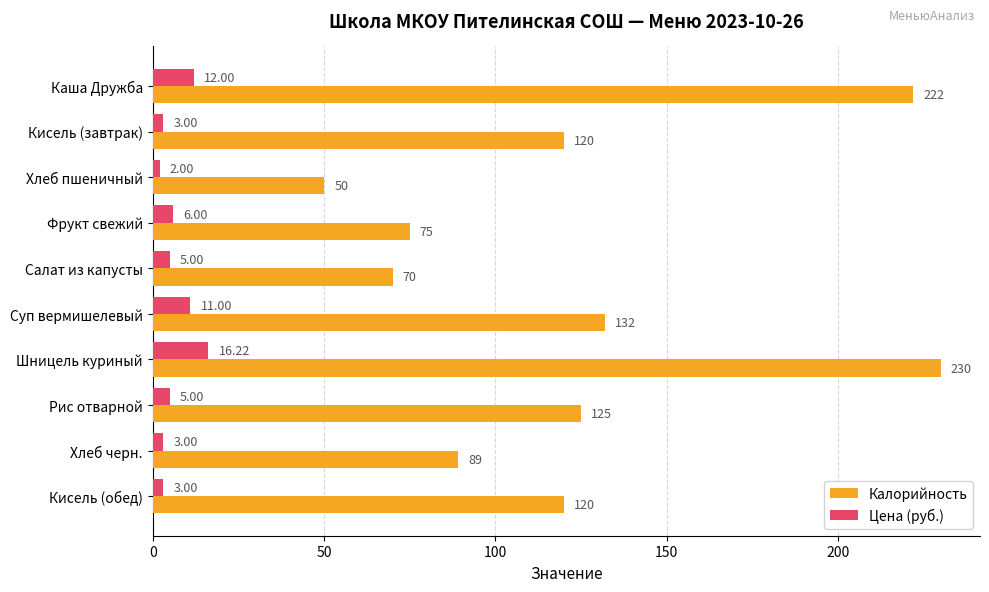

Which series changed the most between Фрукт свежий and Суп вермишелевый?

Калорийность